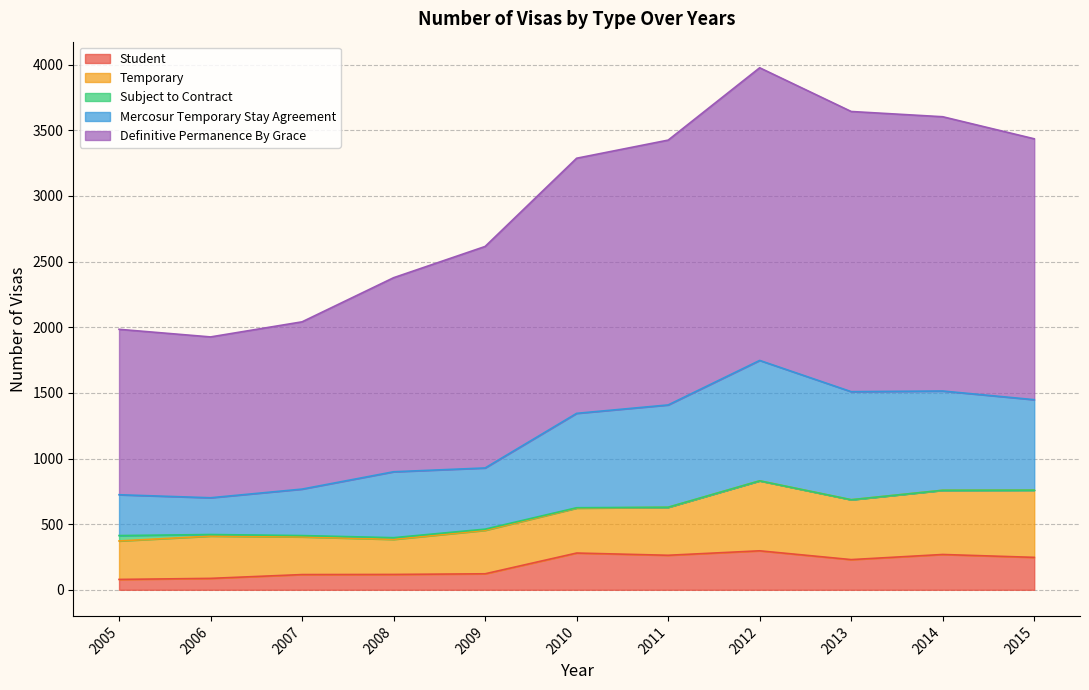

At which category is the sum across all series the highest?

2012